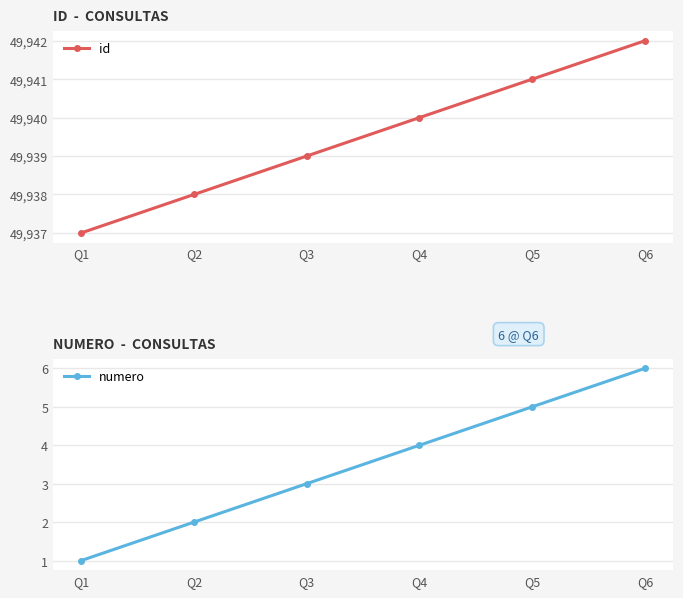

At Q2, list the series in order from smallest to largest.

numero, id